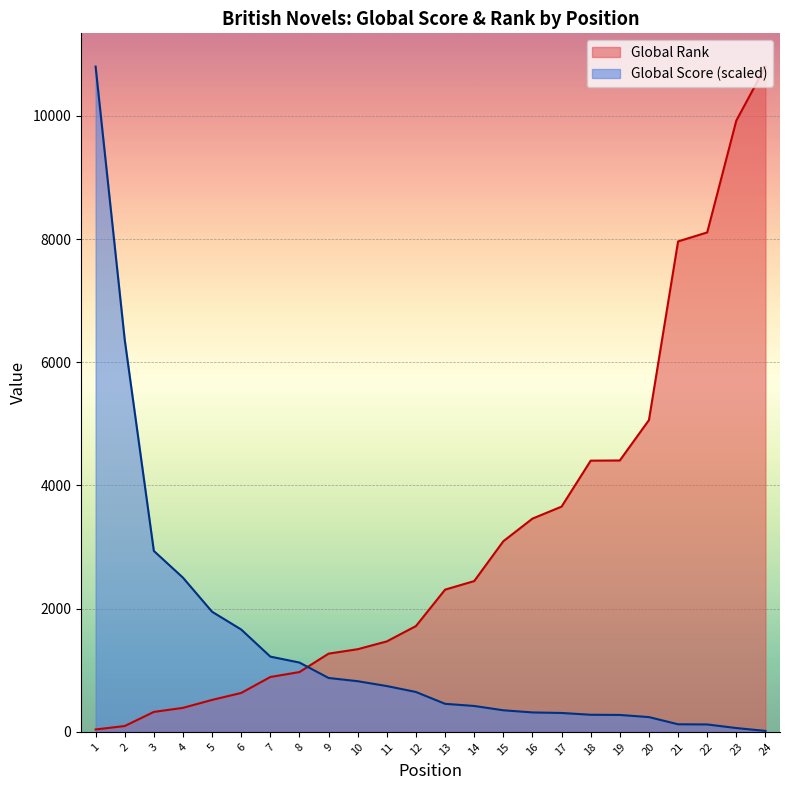

What is the spread (max minus min) of values at 22?

7987.6